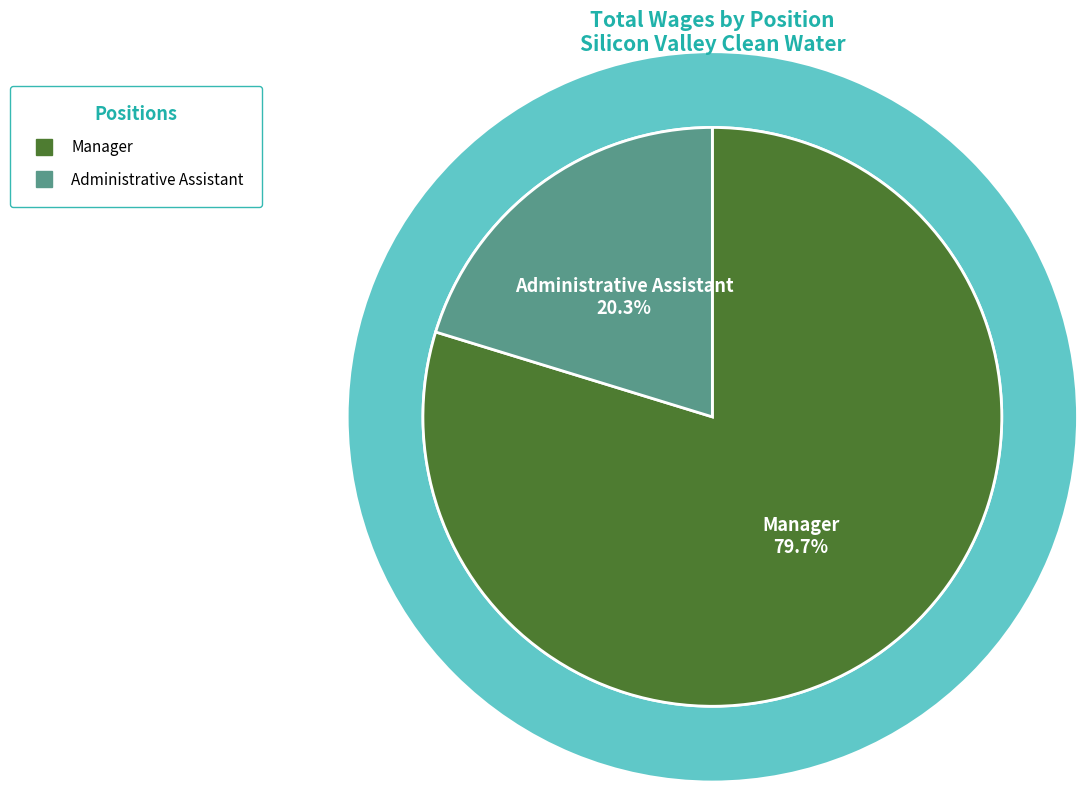

What is the largest slice in the pie chart?

Manager